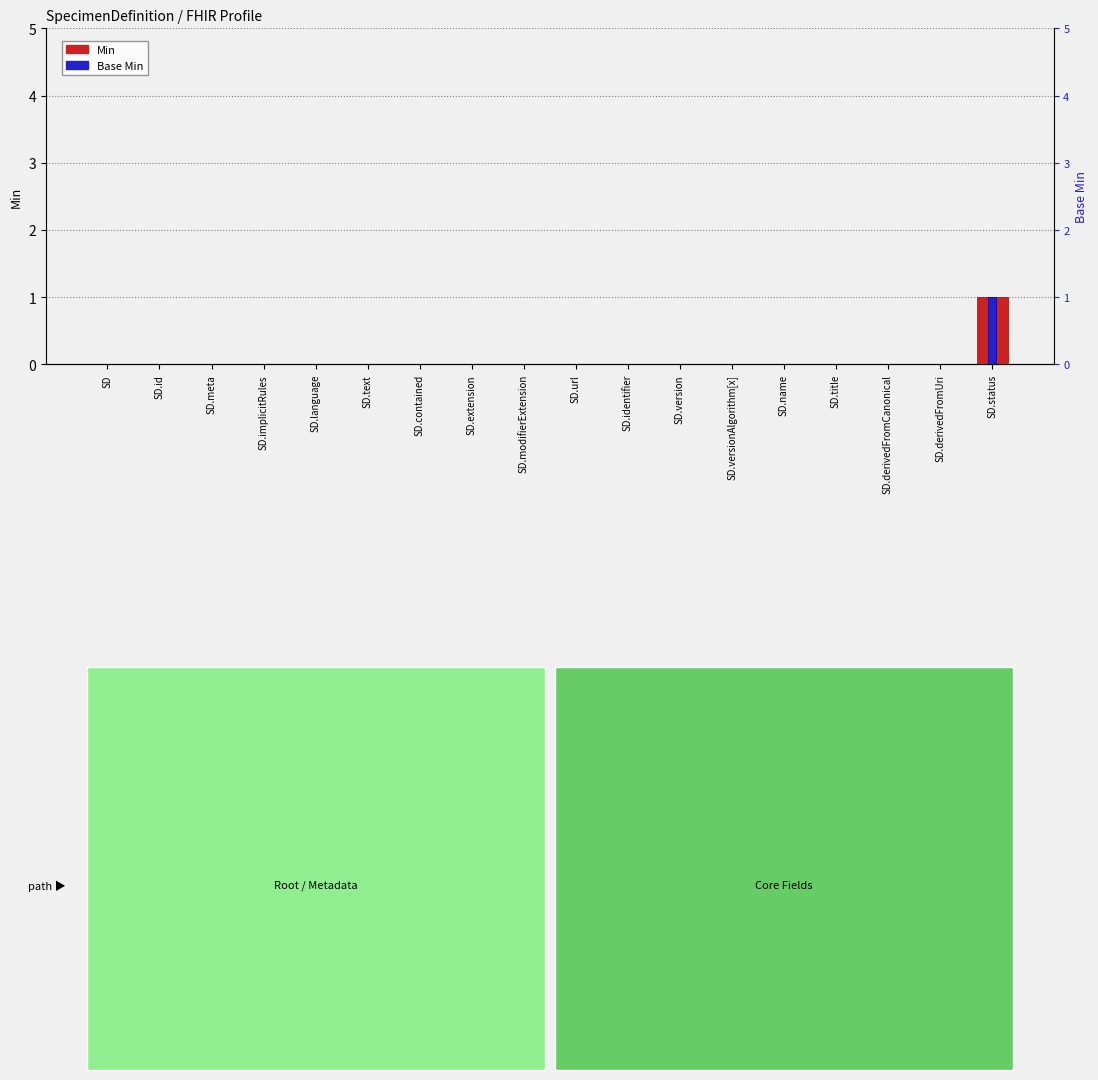

How many values in Min are above zero?

1